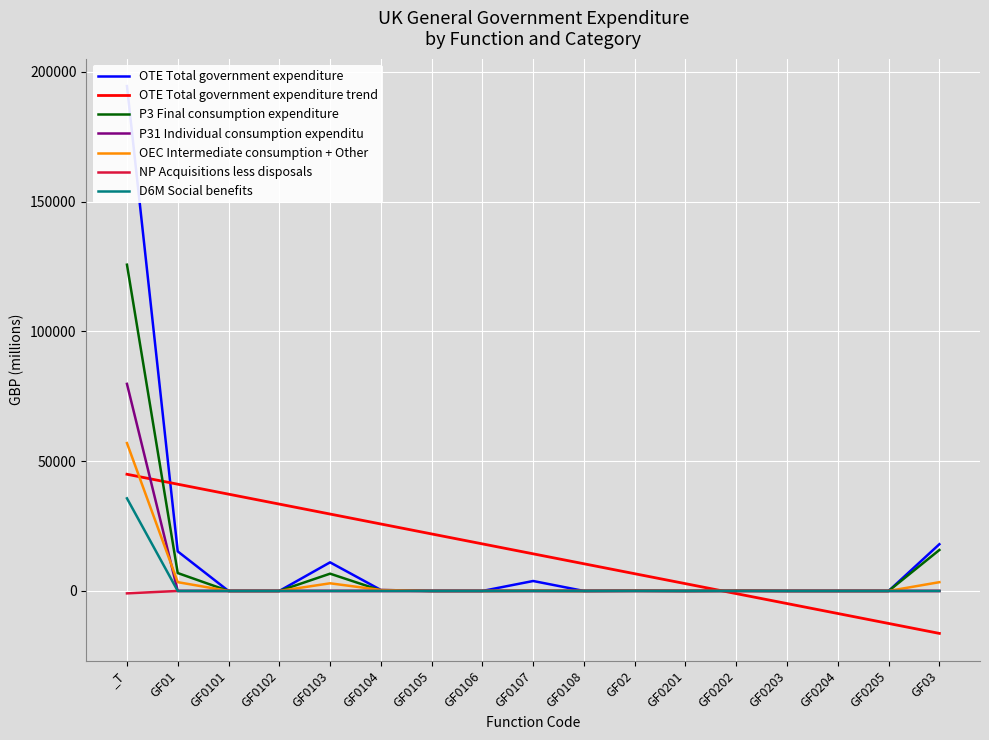

Which label corresponds to the largest value in the chart?

_T